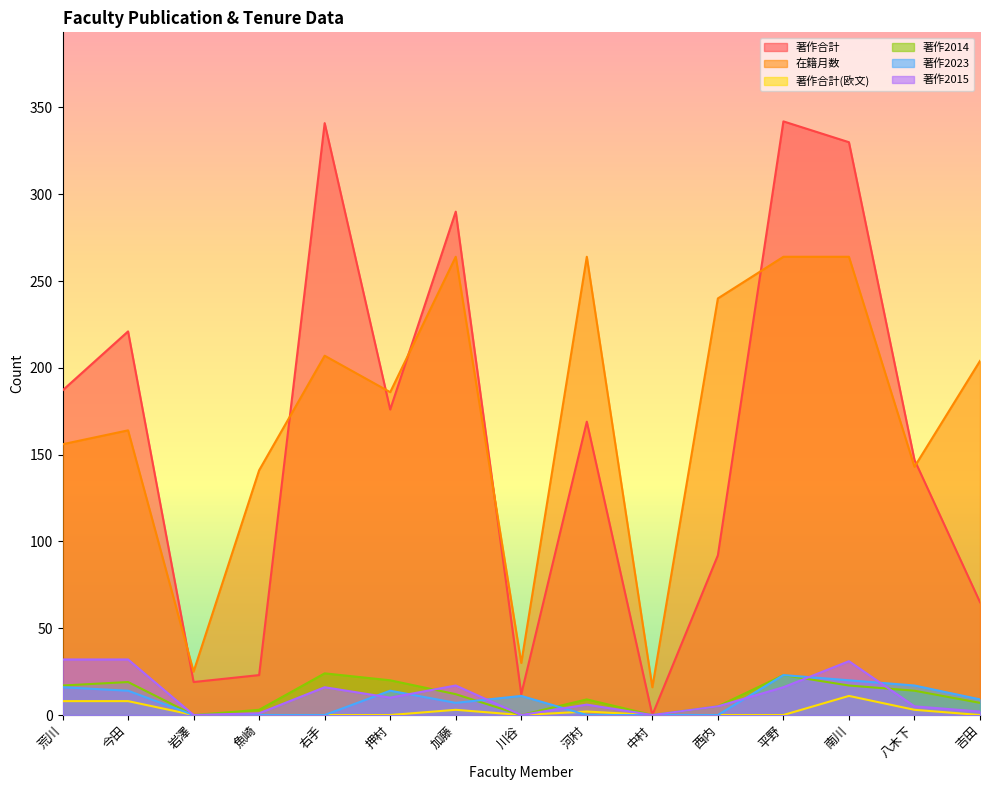

What value does the 著作2014 series have at 西内, to the nearest 5?

5